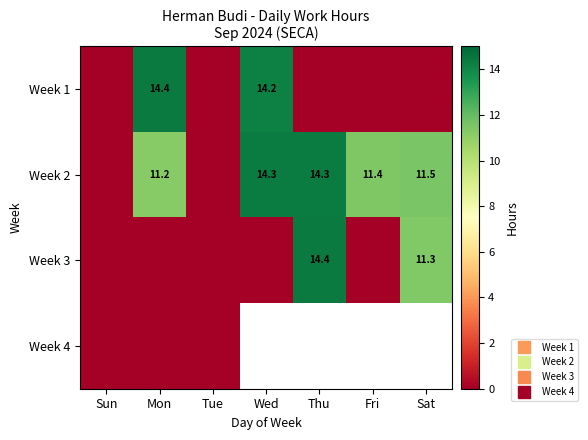

Which series has the largest range (max minus min)?

Week 1